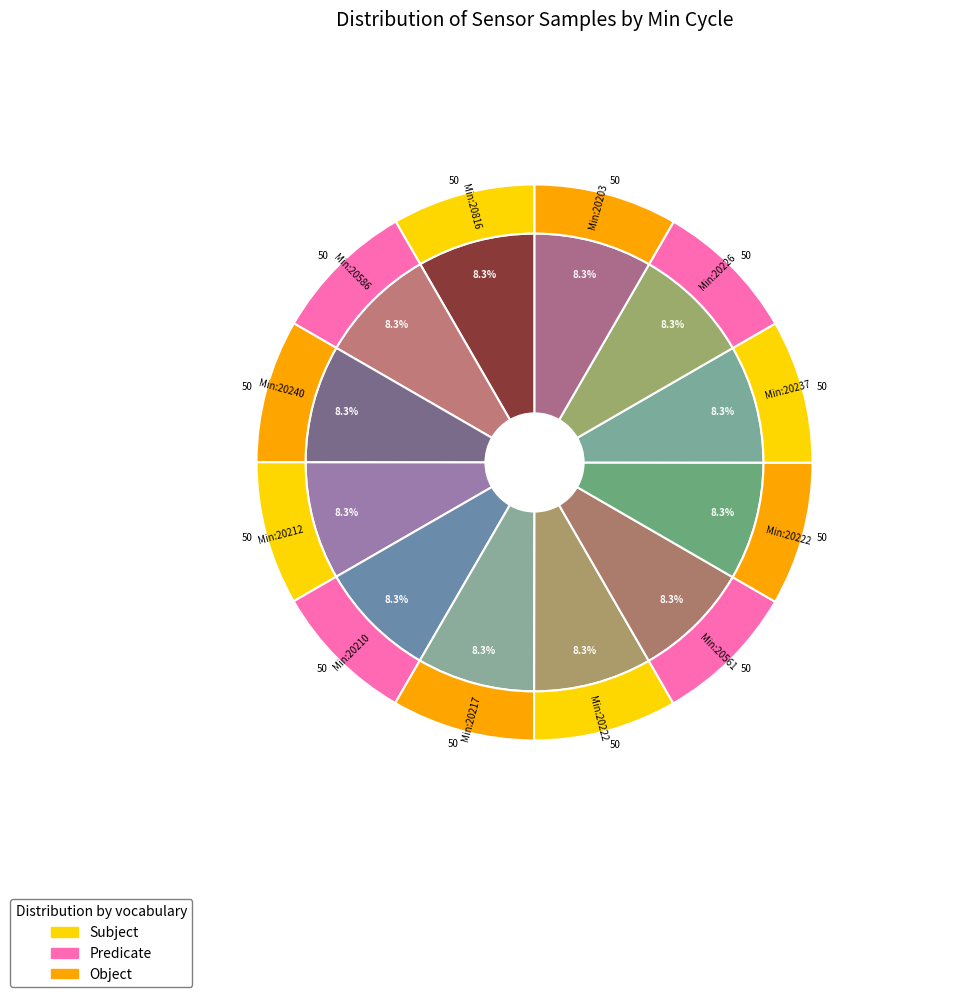

Is it true that 28 is 21% of the pie?

False